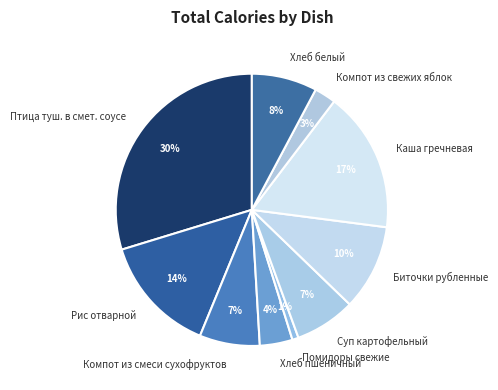

Between Помидоры свежие and Рис отварной, which is larger?

Рис отварной